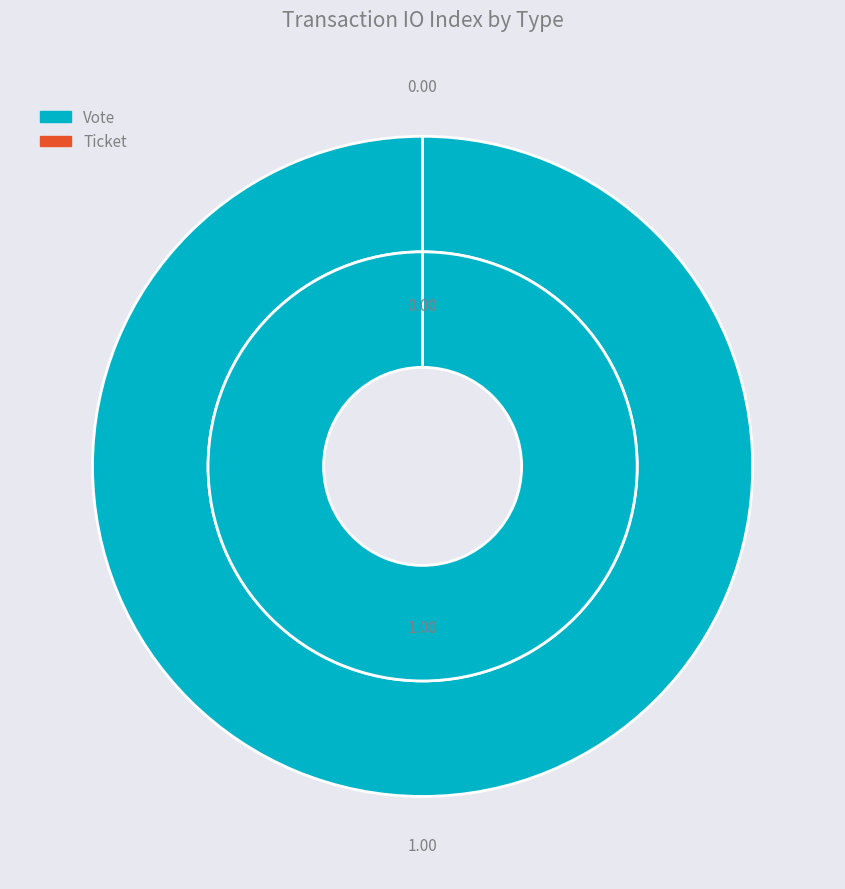

What percentage is the Vote slice, to the nearest percent?

100%